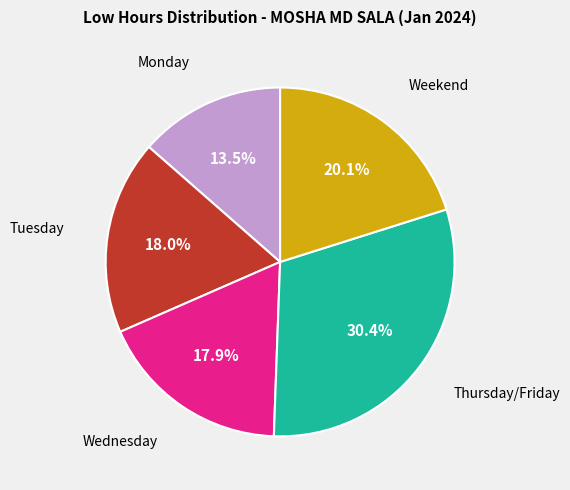

Is there any slice that represents more than half of the pie?

No